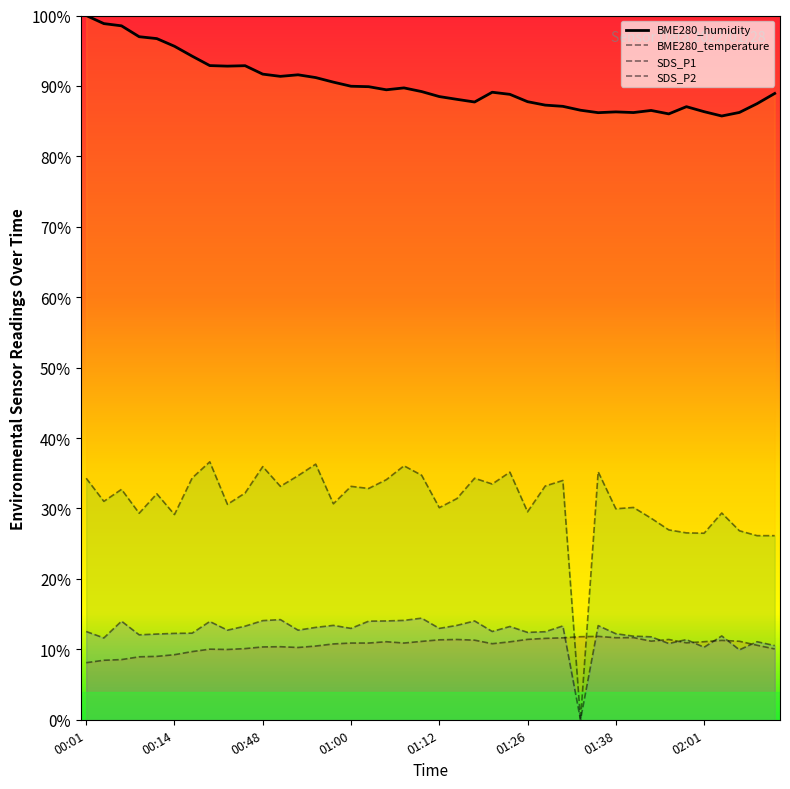

Reading right to left, extract all data points from this chart.

BME280_humidity: 88.9	87.5	86.2	85.7	86.3	87.1	86.0	86.5	86.2	86.3	86.2	86.5	87.1	87.3	87.8	88.8	89.1	87.7	88.1	88.5	89.2	89.7	89.5	89.9	90.0	90.5	91.2	91.6	91.4	91.7	92.9	92.8	92.9	94.2	95.6	96.7	97.0	98.5	98.8	100.0
BME280_temperature: 10.1	10.6	11.1	11.3	11.1	10.9	11.4	11.2	11.7	11.7	11.8	11.8	11.6	11.6	11.4	11.1	10.8	11.3	11.4	11.4	11.1	10.9	11.1	10.9	10.9	10.8	10.5	10.3	10.4	10.3	10.1	10.0	10.0	9.7	9.2	9.0	8.9	8.5	8.5	8.1
SDS_P1: 26.1	26.1	26.8	29.4	26.5	26.5	27.0	28.6	30.1	30.0	35.2	0.0	34.0	33.2	29.5	35.2	33.5	34.3	31.4	30.1	34.7	36.1	34.1	32.8	33.1	30.7	36.3	34.7	33.1	36.0	32.2	30.6	36.6	34.3	29.1	32.1	29.3	32.7	31.0	34.3
SDS_P2: 10.5	11.1	9.9	11.9	10.3	11.4	10.8	11.8	11.9	12.2	13.4	0.0	13.3	12.5	12.4	13.2	12.5	14.0	13.4	13.0	14.4	14.1	14.0	14.0	13.0	13.4	13.1	12.7	14.2	14.1	13.3	12.7	14.0	12.3	12.3	12.2	12.1	14.0	11.6	12.5